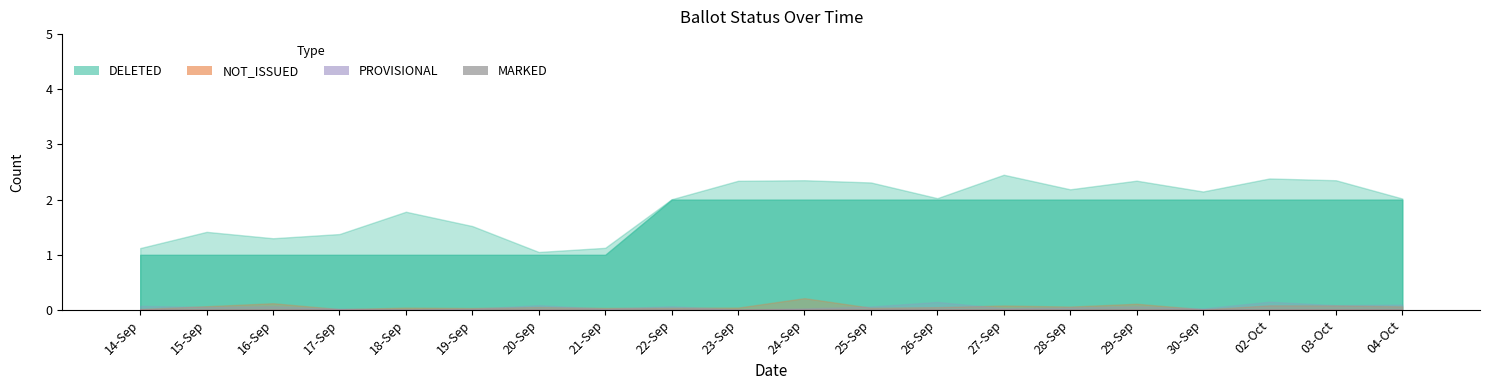

Is it true that PROVISIONAL equals 0 at 24-Sep?

True